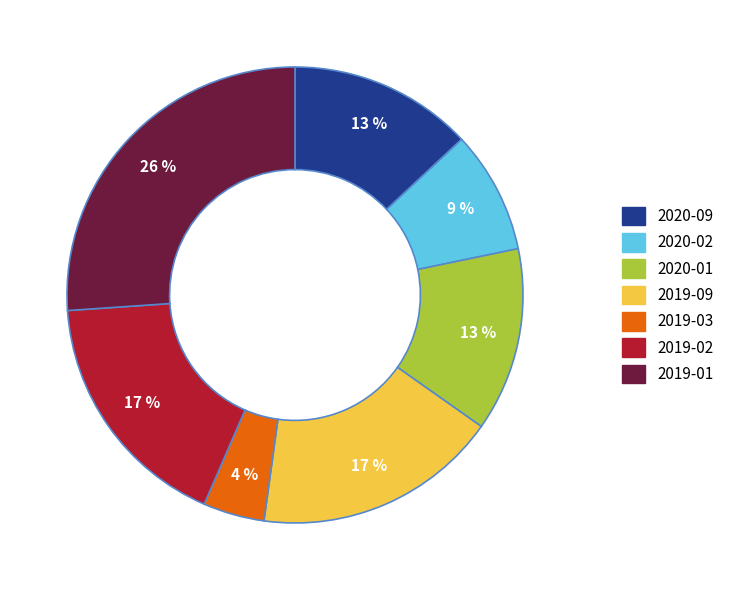

The 2019-03 slice represents 4% of the pie. True or false?

True